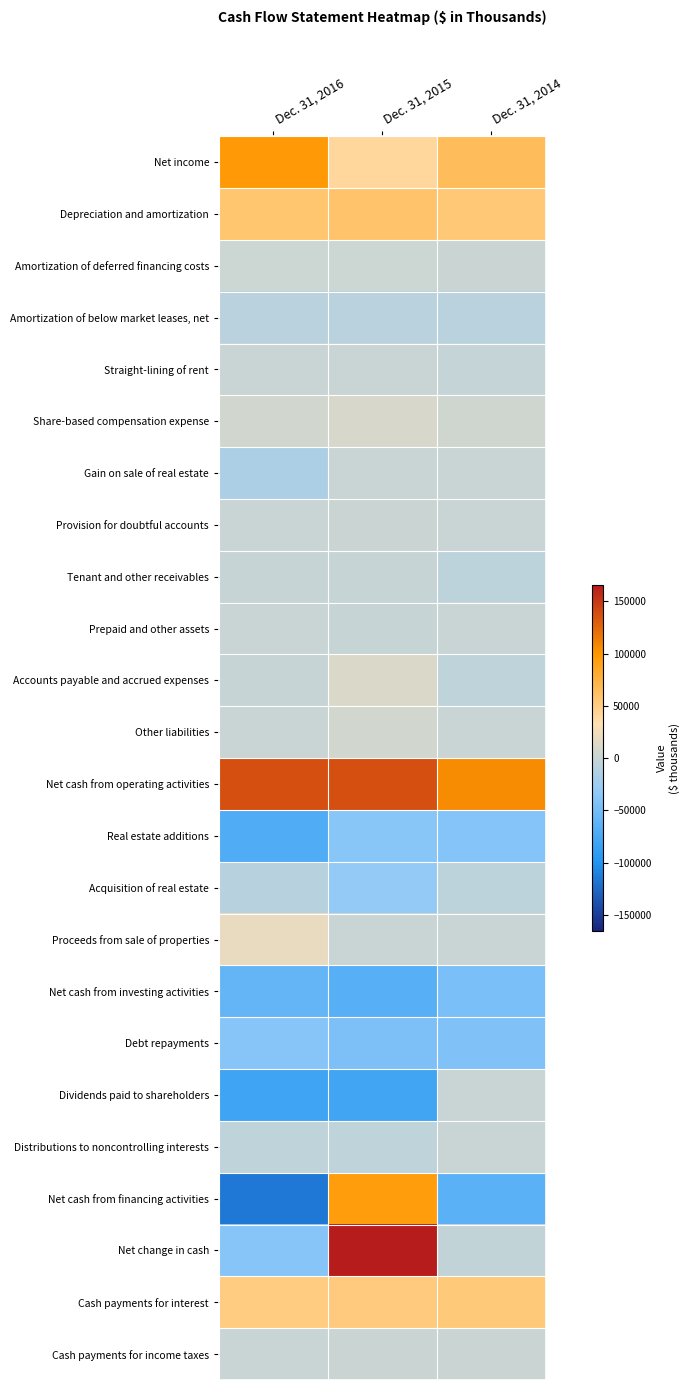

Rank the series by their maximum value, from highest to lowest.

Net change in cash, Net cash from operating activities, Net income, Net cash from financing activities, Depreciation and amortization, Cash payments for interest, Proceeds from sale of properties, Accounts payable and accrued expenses, Share-based compensation expense, Other liabilities, Amortization of deferred financing costs, Cash payments for income taxes, Provision for doubtful accounts, Prepaid and other assets, Straight-lining of rent, Gain on sale of real estate, Dividends paid to shareholders, Distributions to noncontrolling interests, Tenant and other receivables, Acquisition of real estate, Amortization of below market leases, net, Real estate additions, Debt repayments, Net cash from investing activities